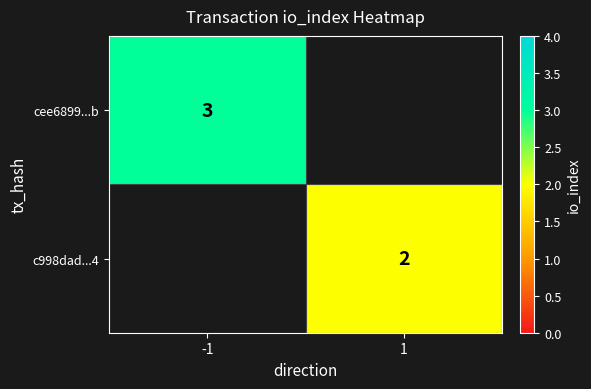

True or false: c998dad...4 has a value of 2 at 1.

True